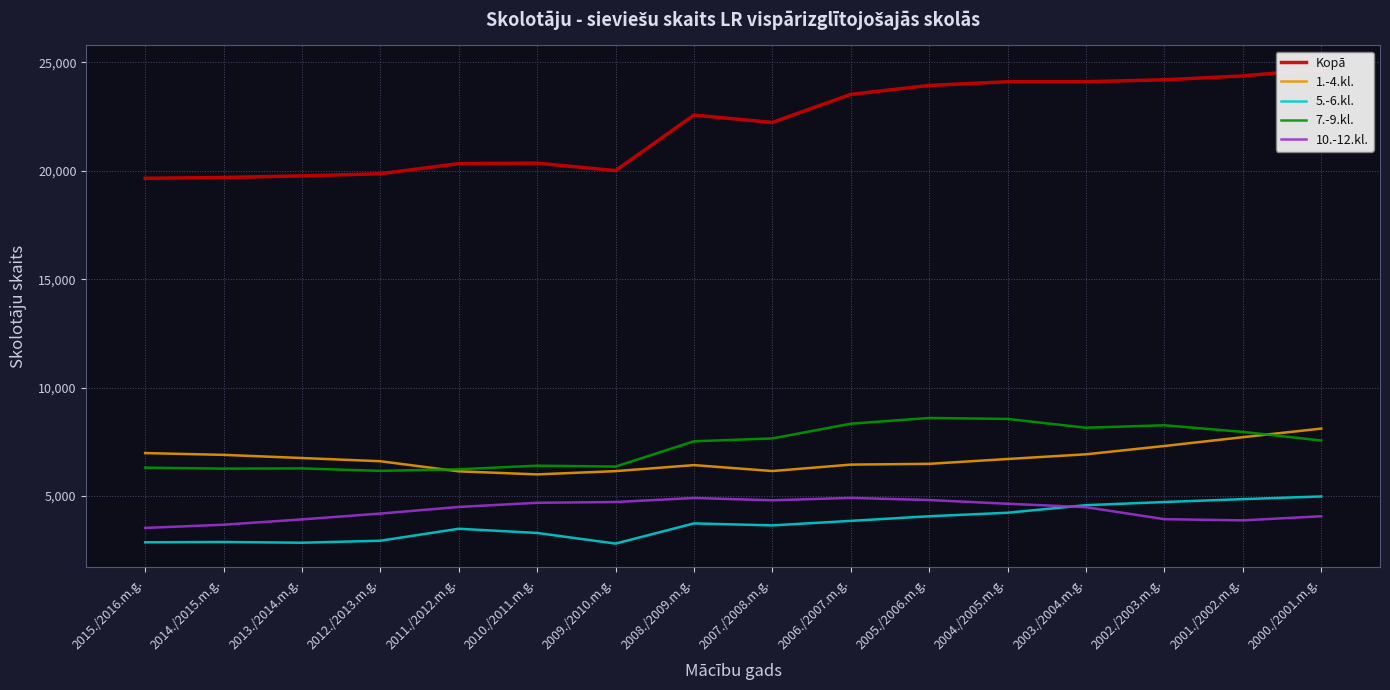

What value does the 10.-12.kl. series have at 2001./2002.m.g., to the nearest 100?

3900